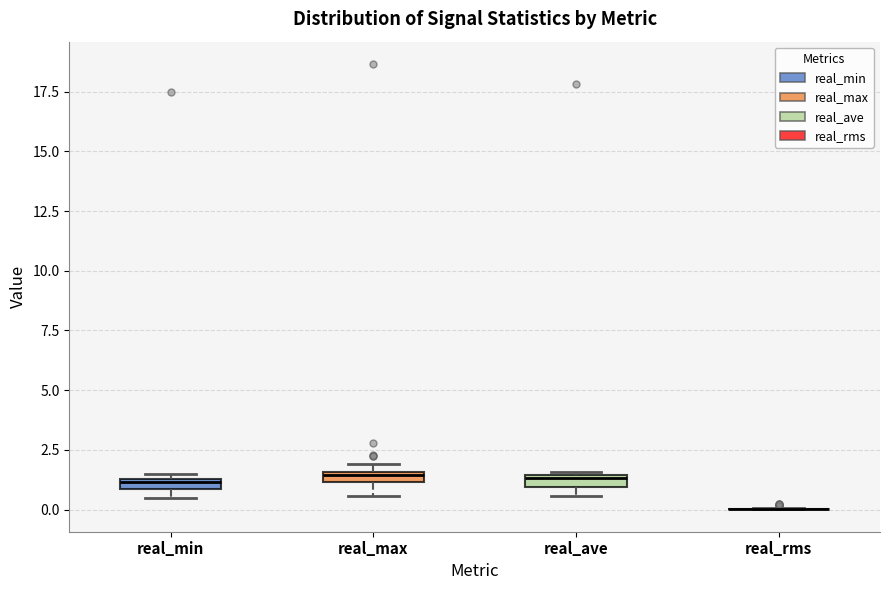

Where is the lower edge of the box for real_ave on the y-axis? The values are not printed on the chart, so give them approximately, as read against the axis.

1.0